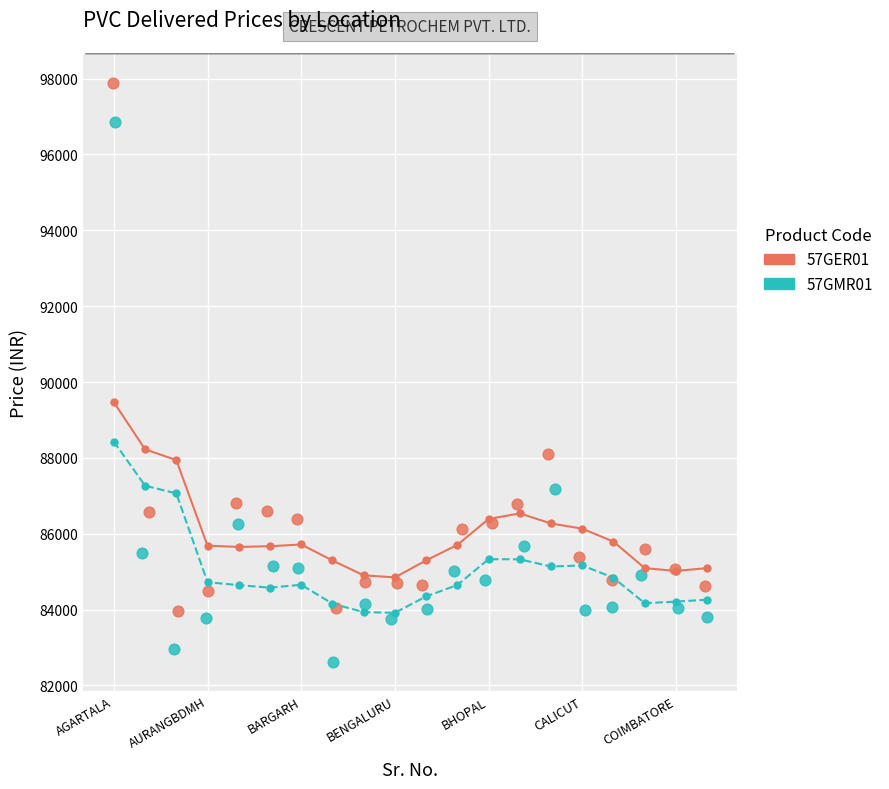

Which series reaches the minimum Y coordinate?

57GMR01